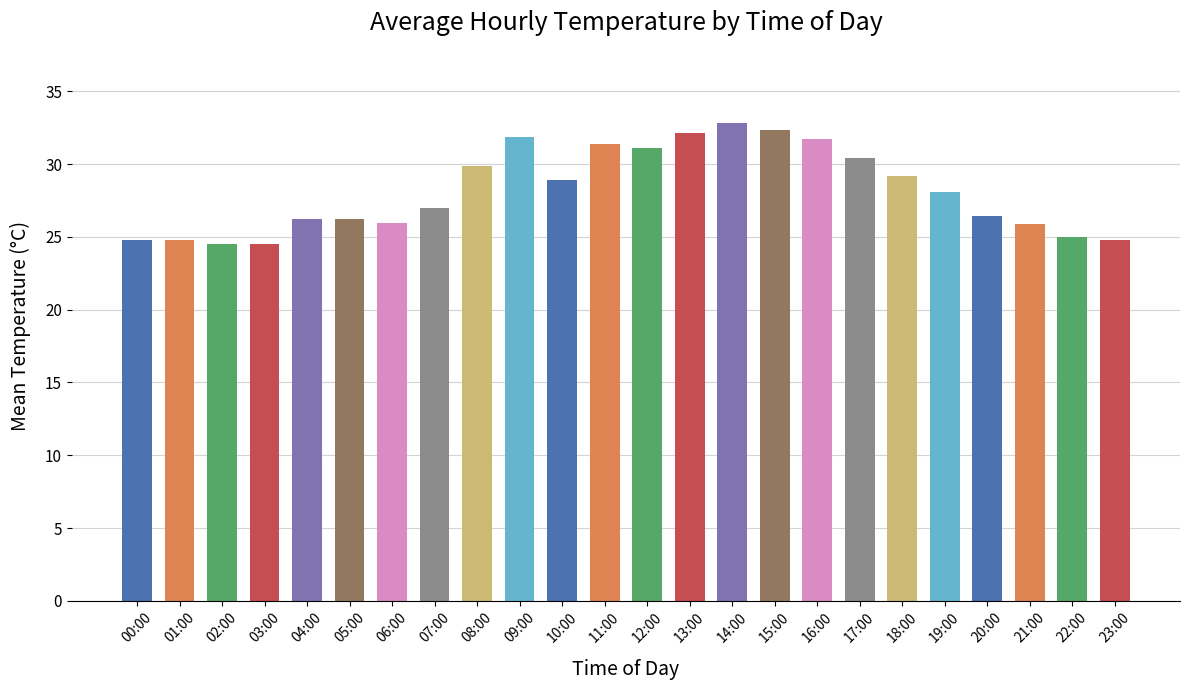

What is the minimum value shown in the chart?

24.5